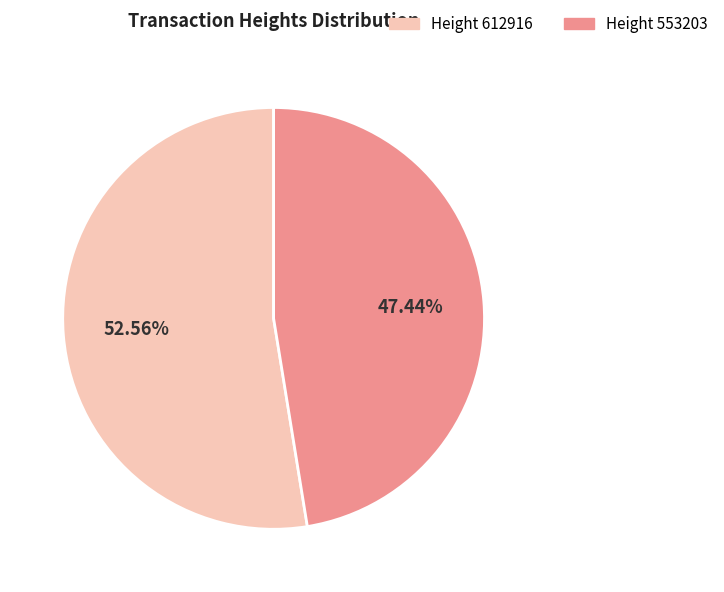

Is there any slice that represents more than half of the pie?

Yes